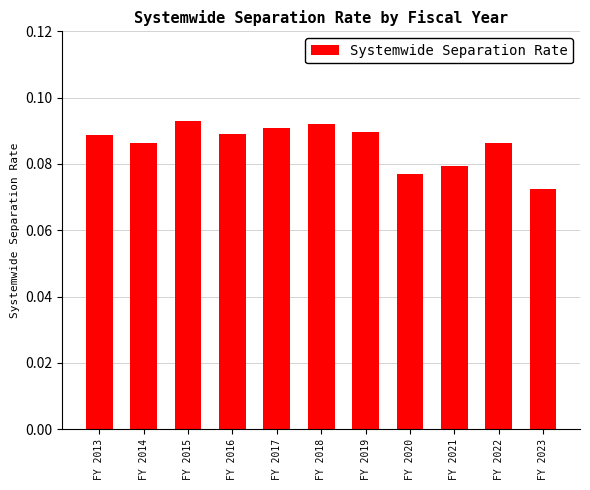

The chart shows a value of 0.0 at FY 2019. True or false?

False